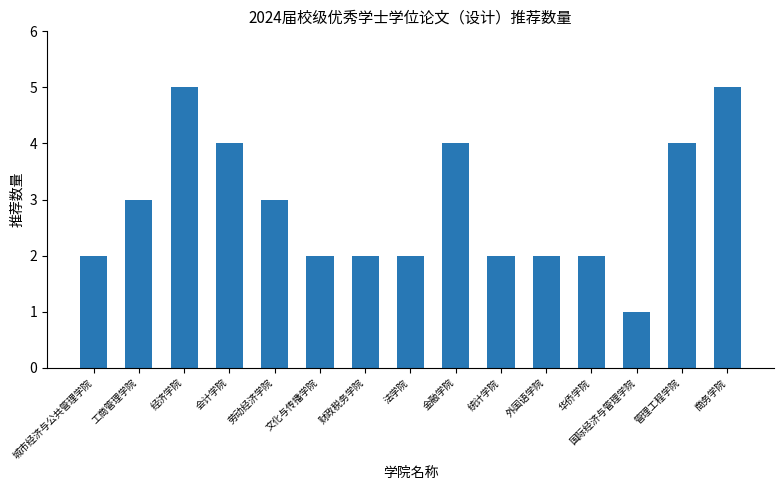

Are the bars grouped side by side (vs. stacked)?

No